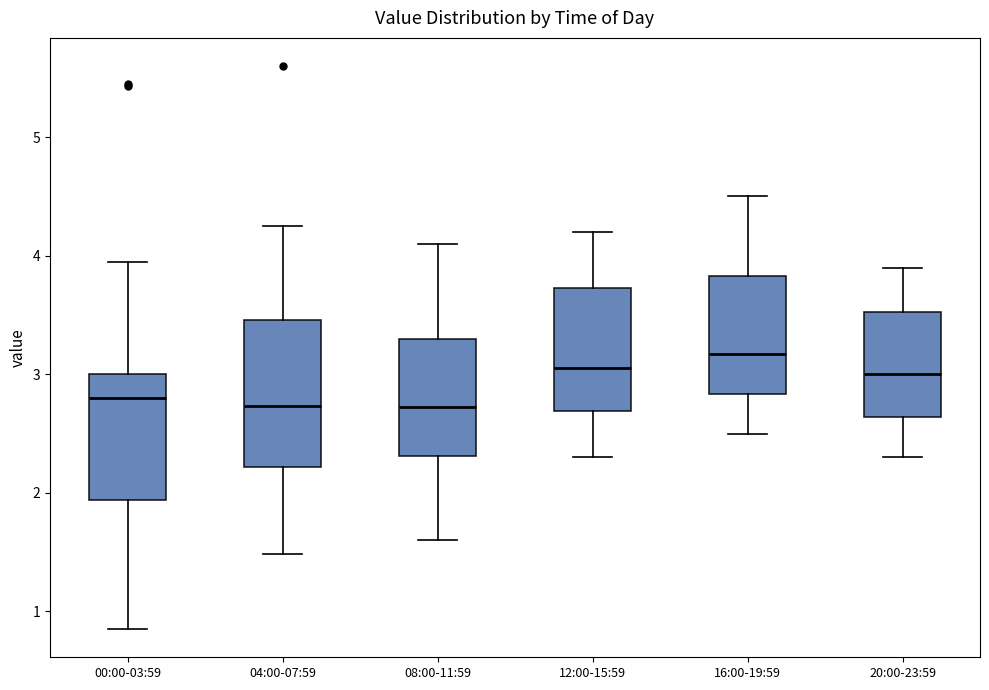

Comparing the boxes themselves (not the whiskers), which one is the tallest?

04:00-07:59